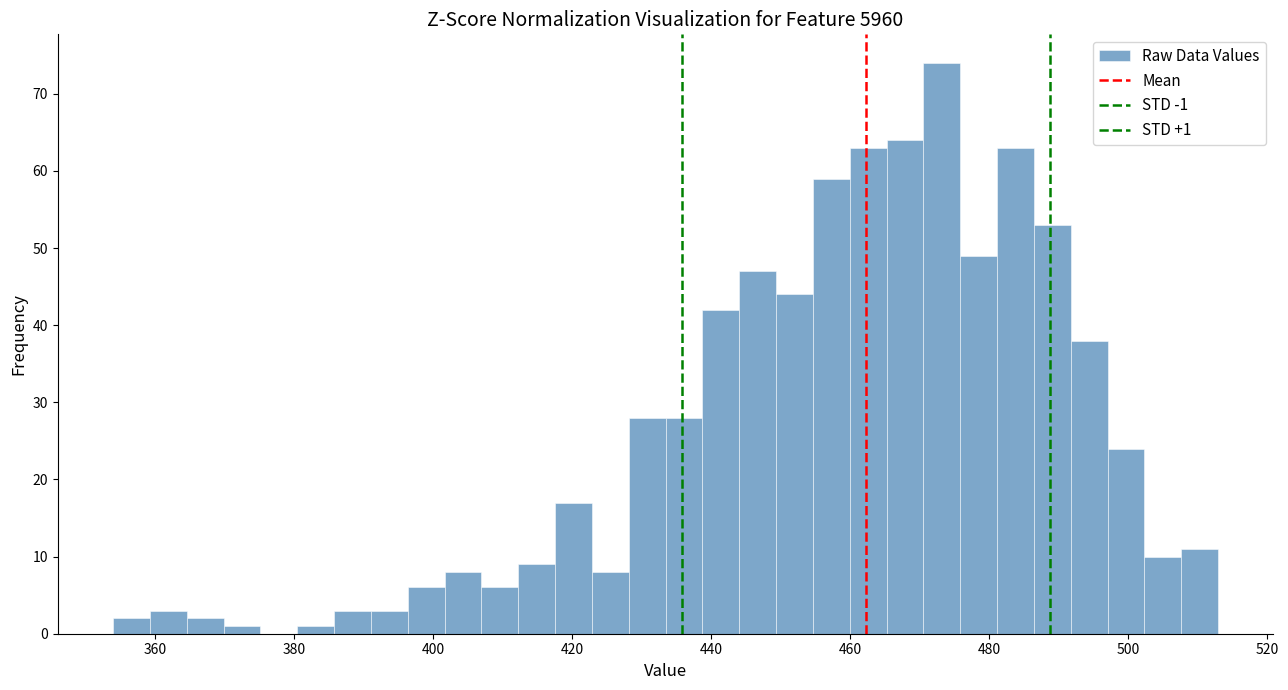

Around what value on the x-axis is the tallest bar? Give the approximate position of its centre, as read against the axis.

474